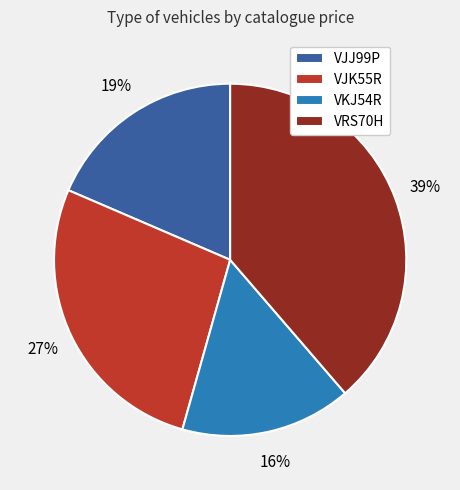

Is the sum of VJK55R and VJJ99P greater than half?

No